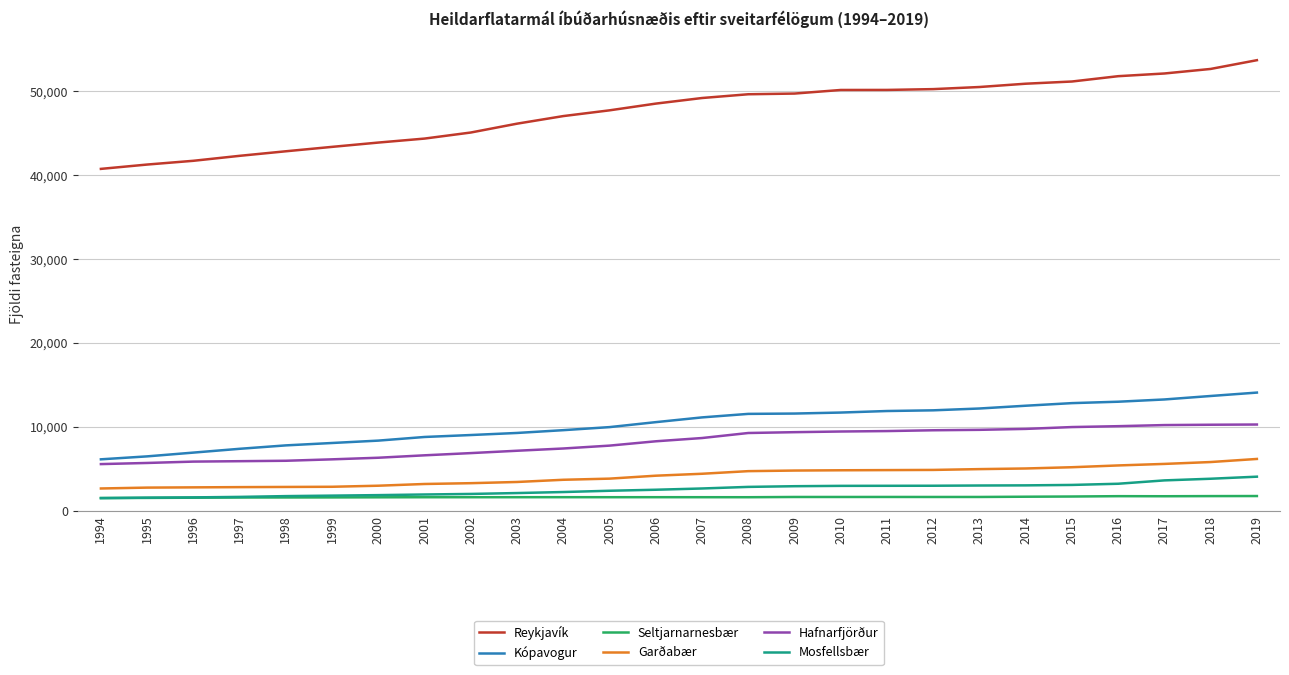

True or false: Mosfellsbær and Garðabær cross at least once.

False